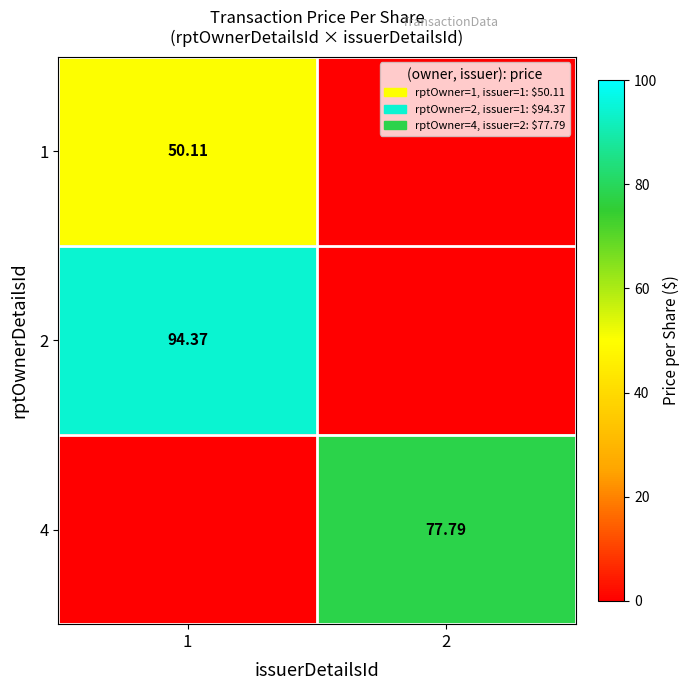

What is the spread (max minus min) of values at 2?

77.8